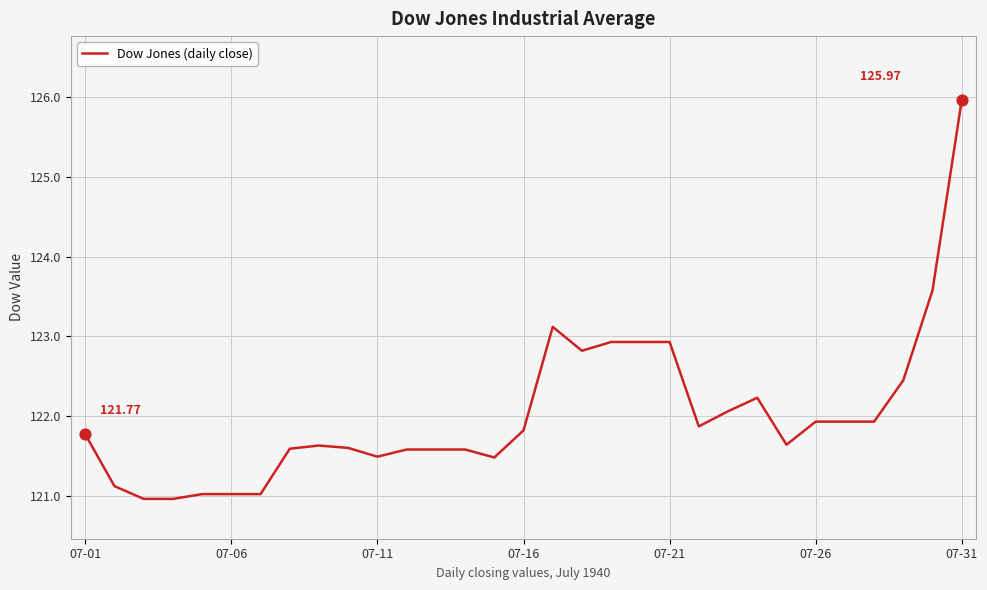

What is the difference between the maximum and minimum values?

5.0